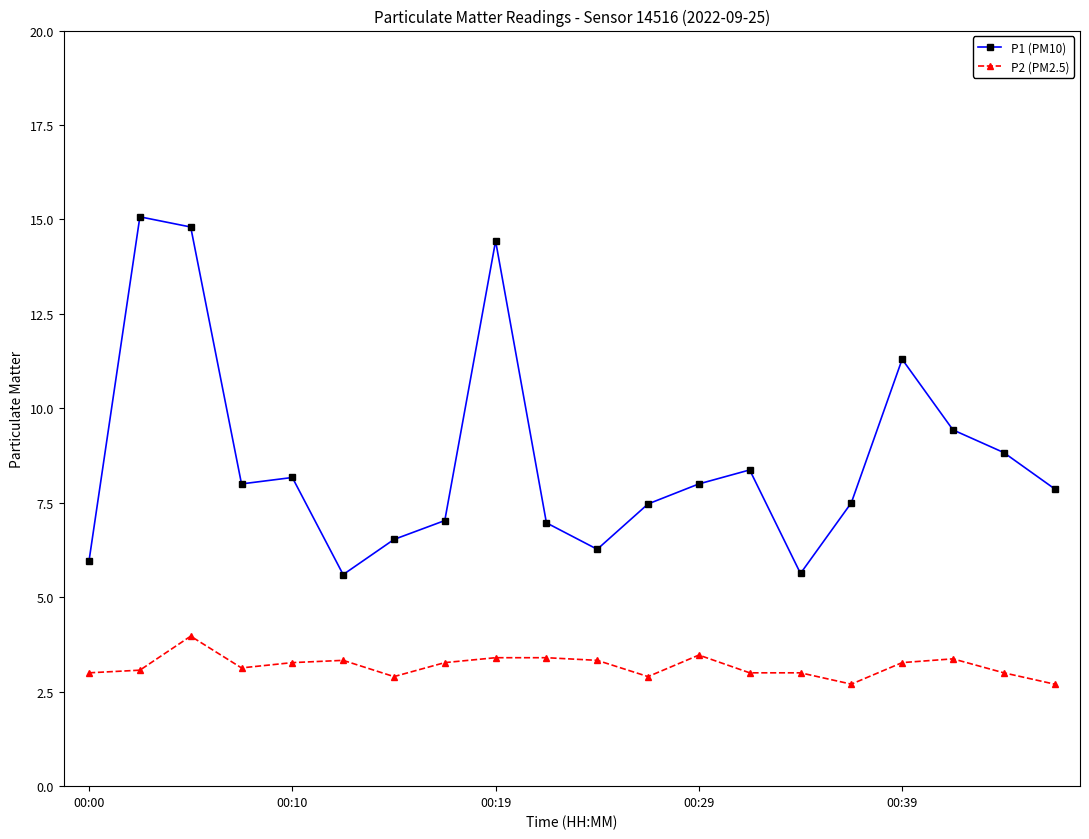

Does the chart have visible grid lines?

No